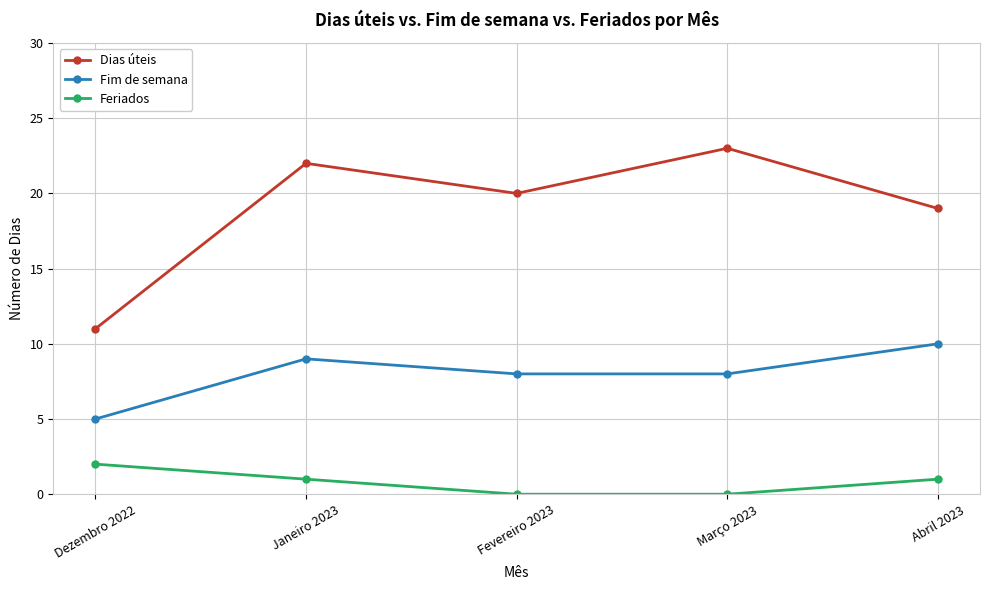

Rank the series at Dezembro 2022 from highest to lowest value.

Dias úteis, Fim de semana, Feriados